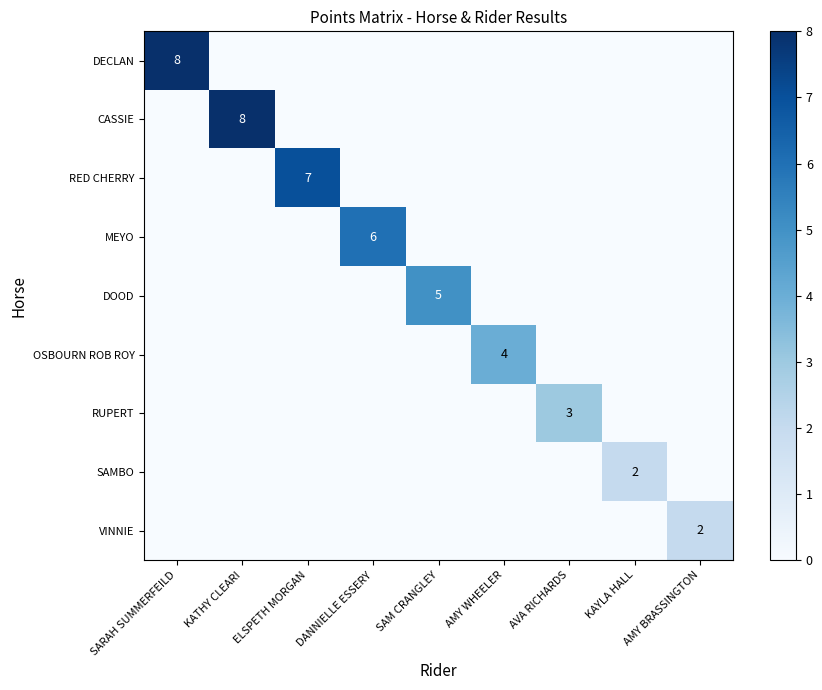

What is the average value of the DECLAN series?

1